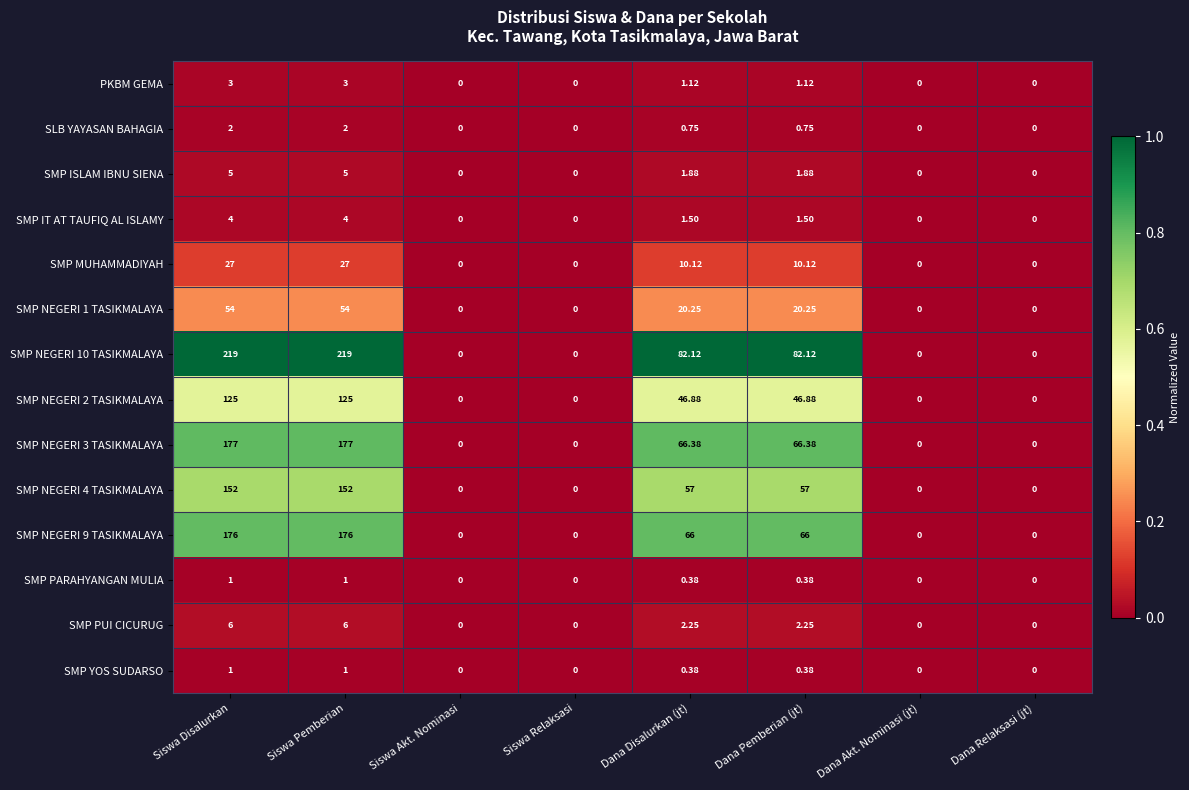

Where does the SMP NEGERI 1 TASIKMALAYA series first go above 20?

Siswa Disalurkan